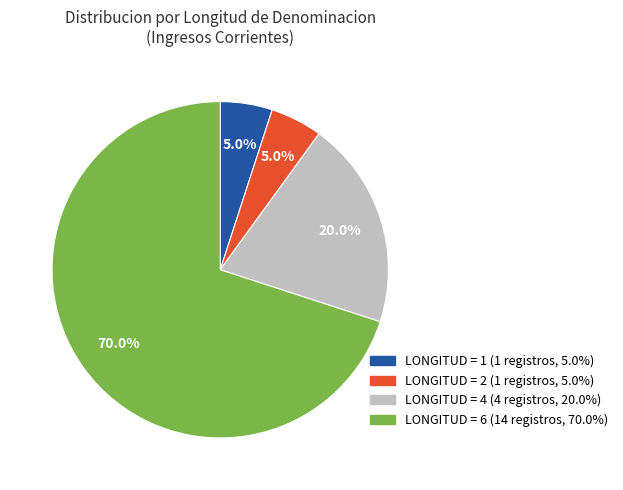

Is there any slice that represents more than half of the pie?

Yes